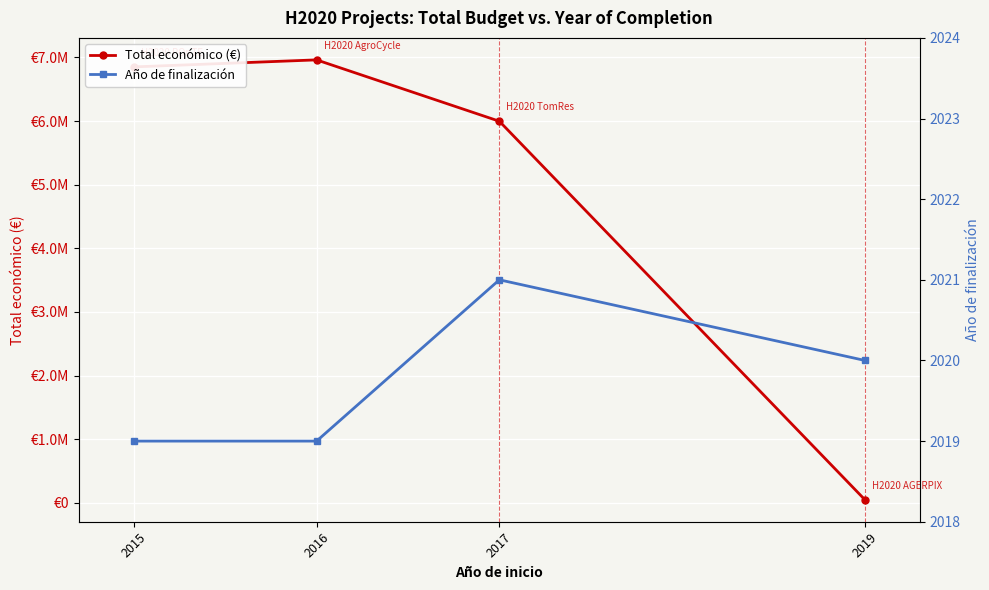

Reading left to right, extract all data points from this chart.

Total económico (€): 2015=6850000	2016=6960293	2017=5996175	2019=50000
Año de finalización: 2015=2019	2016=2019	2017=2021	2019=2020